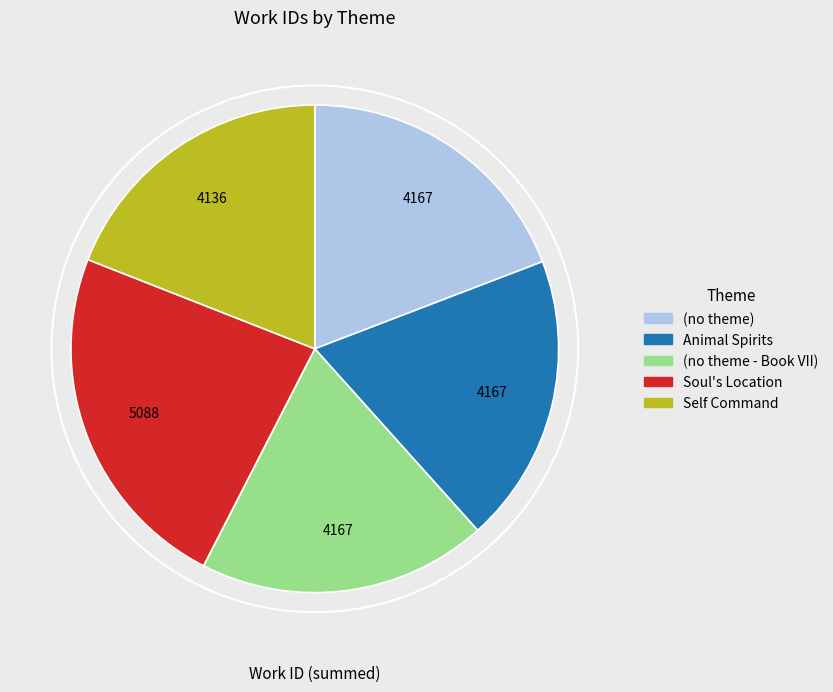

True or false: Soul's Location accounts for 23% of the total.

True